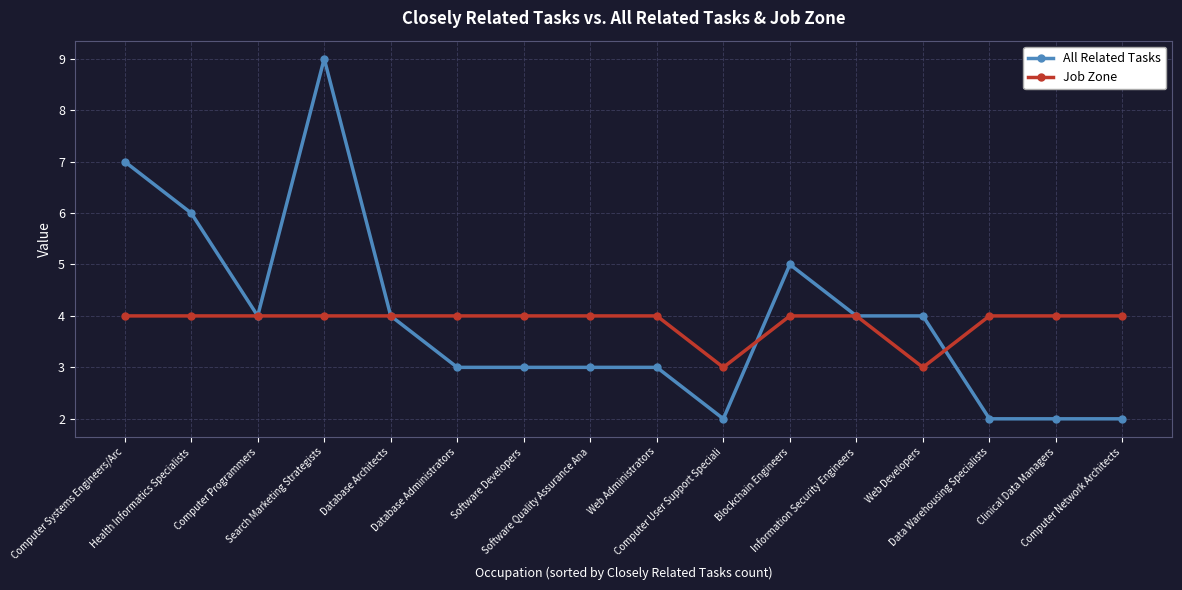

How many distinct data groups are displayed?

2